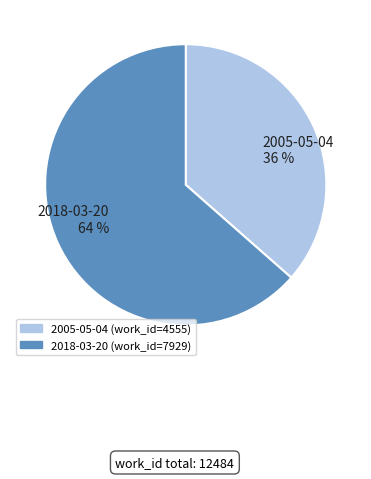

What percentage is the 2005-05-04 slice, to the nearest percent?

36%